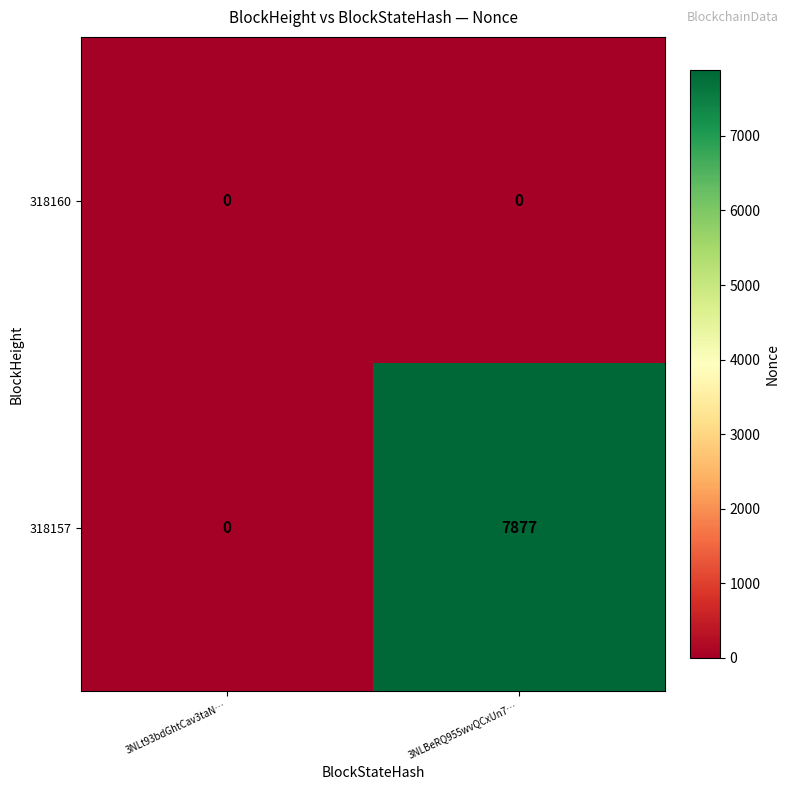

At which category is the sum across all series the highest?

3NLBeRQ955wvQCxUn7…